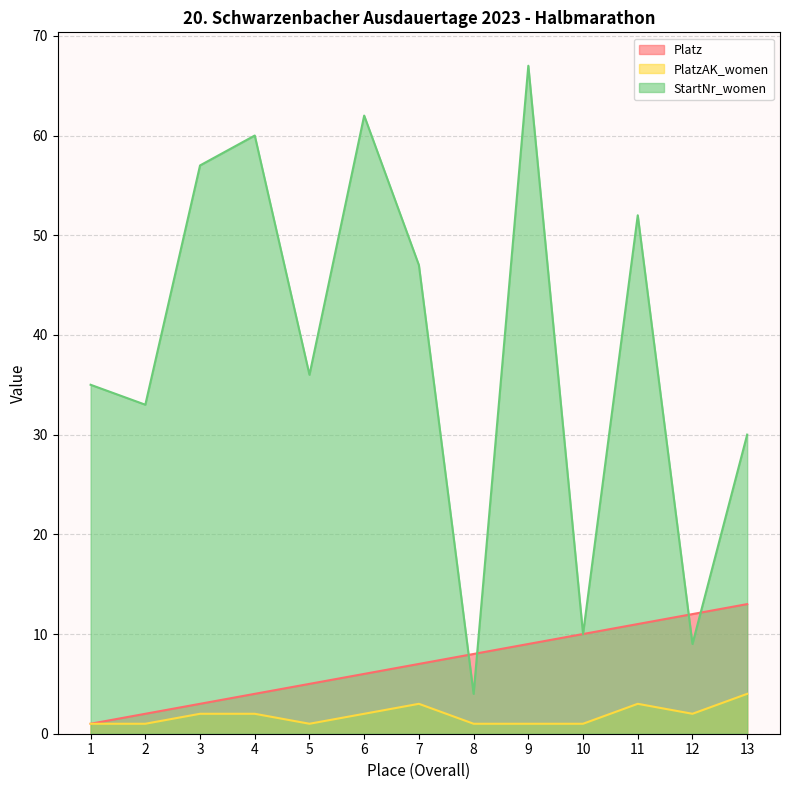

Between 12 and 10, which is larger?

12